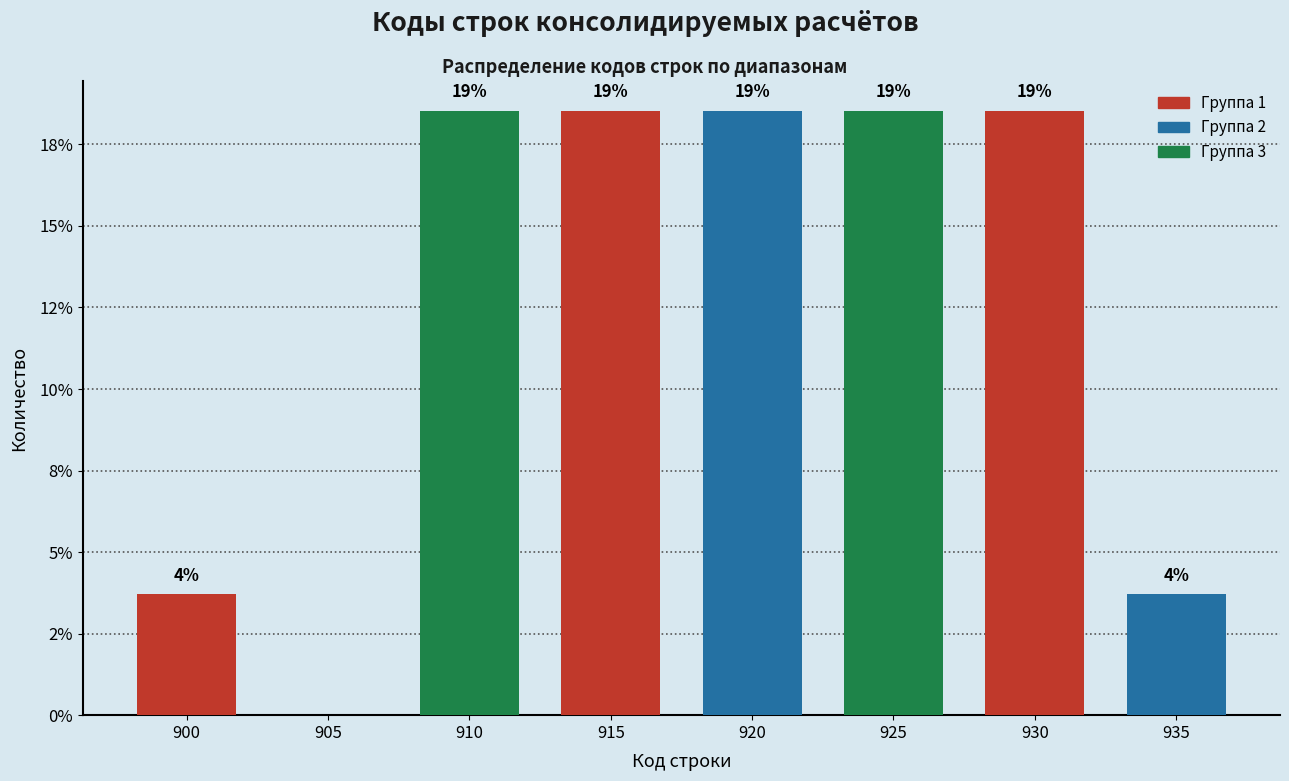

Are the bars horizontal?

No